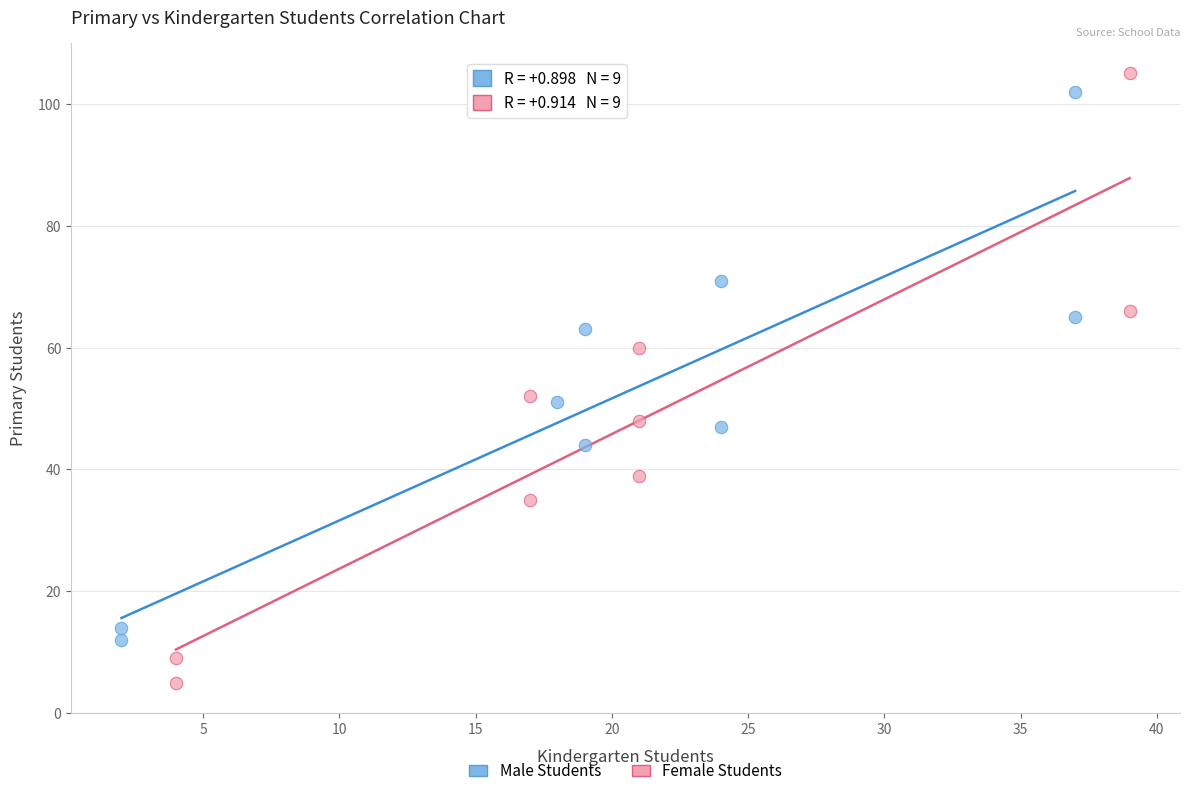

Which series has the widest spread of Y values?

Female Students